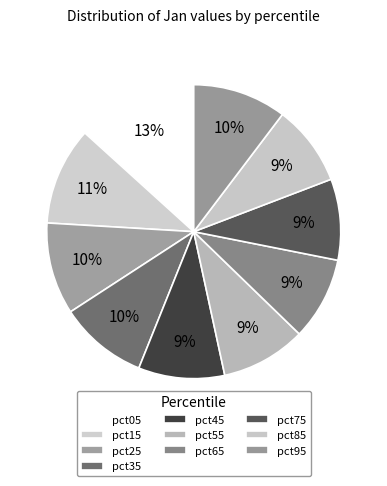

How much of the chart is everything except pct15?

89.2%